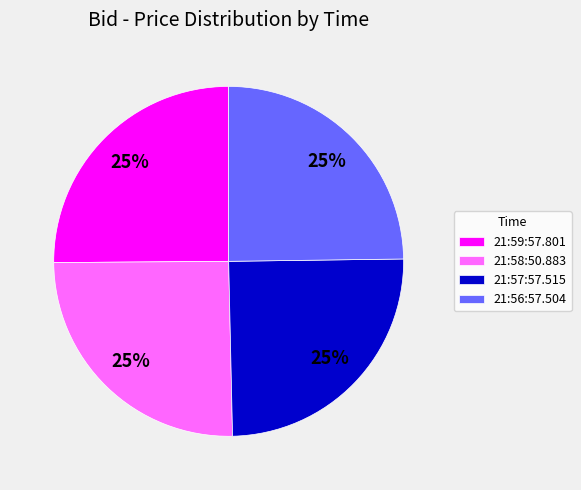

To the nearest percent, what is the average slice percentage?

25%